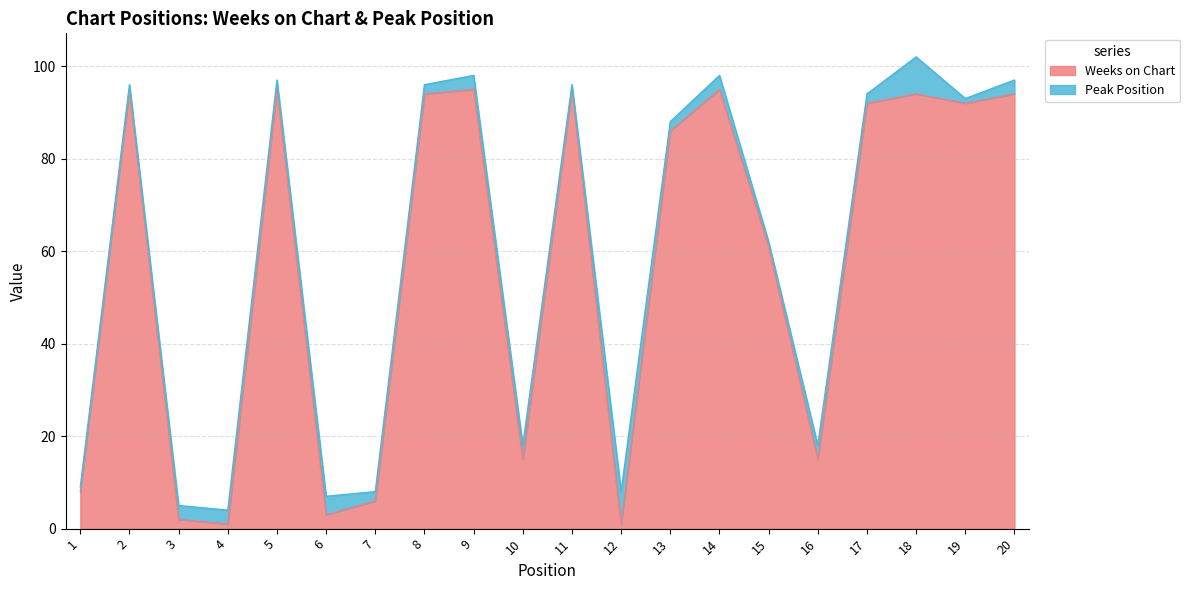

Rank the categories by value from lowest to highest.

4, 12, 3, 6, 7, 1, 10, 16, 15, 13, 17, 19, 8, 18, 20, 2, 5, 9, 11, 14